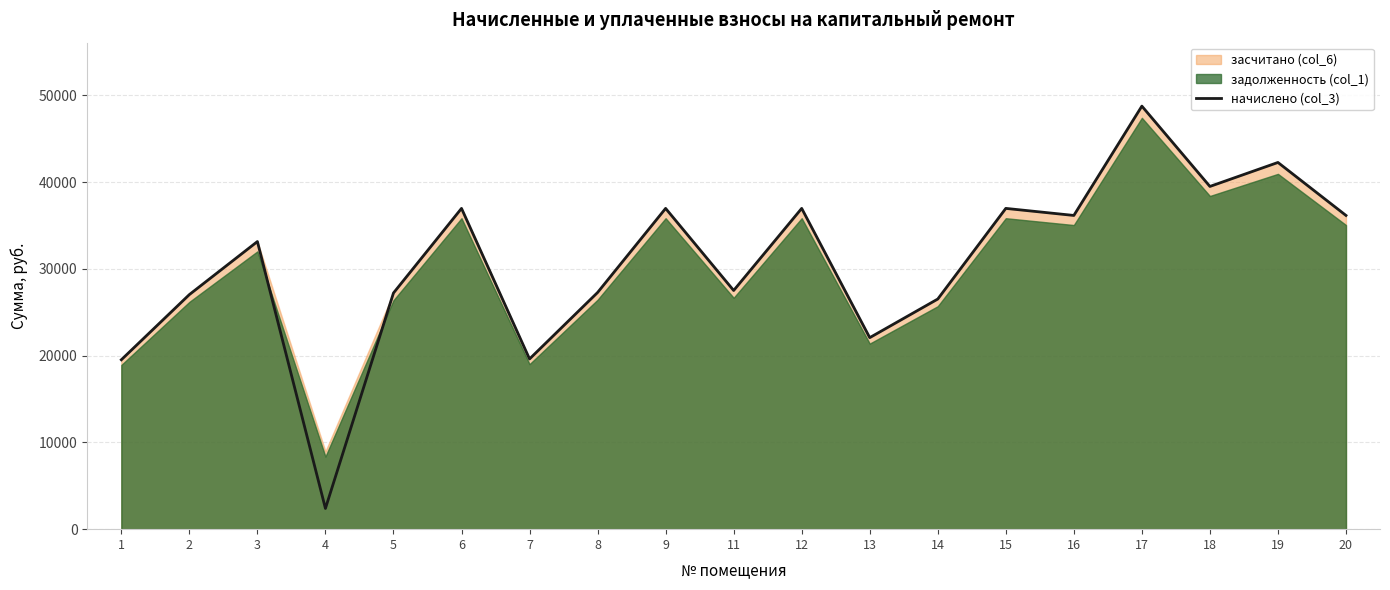

Reading left to right, list all the values displayed in this chart.

19522.9	27035.2	33147.0	2386.9	27219.0	36969.0	19616.1	27276.9	36969.0	27509.2	36969.0	22073.0	26521.8	36969.0	36156.4	48755.3	39499.0	42263.6	36156.4